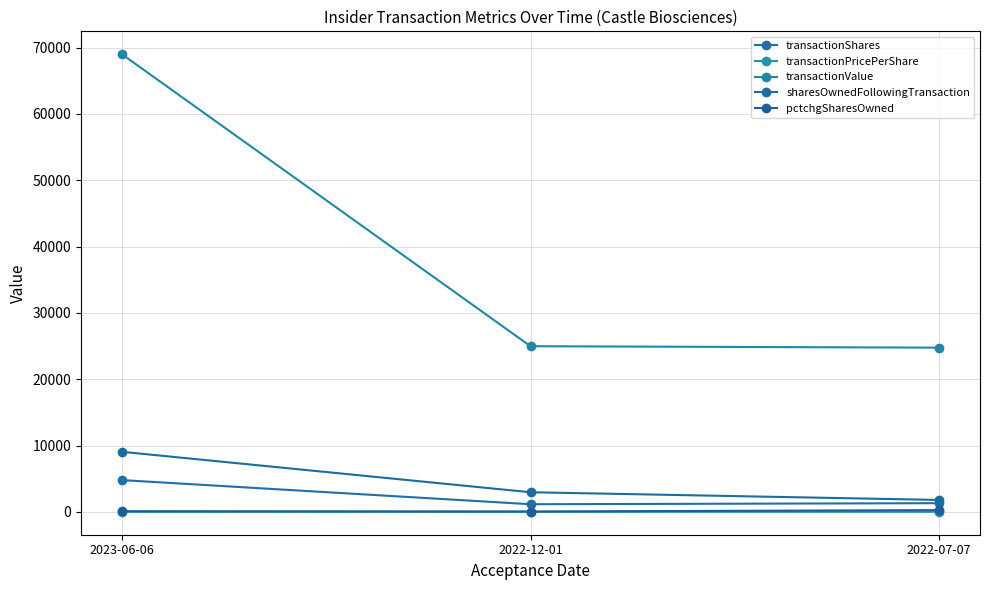

At which label does sharesOwnedFollowingTransaction reach its minimum?

2022-07-07